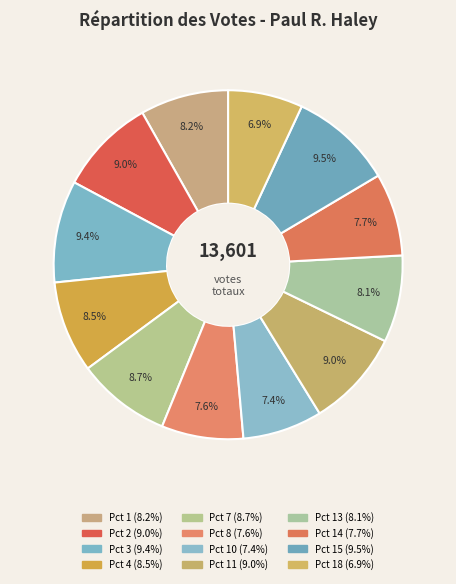

Count the number of slices in the pie.

12